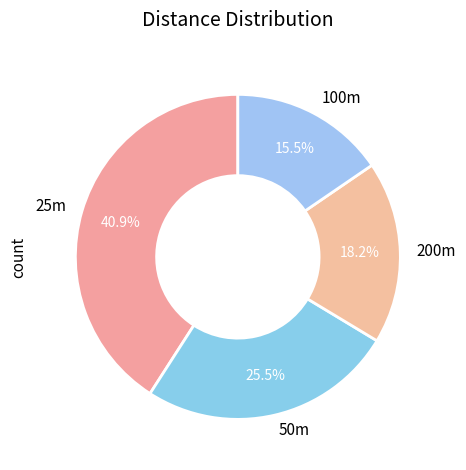

How many slices are in this pie chart?

4